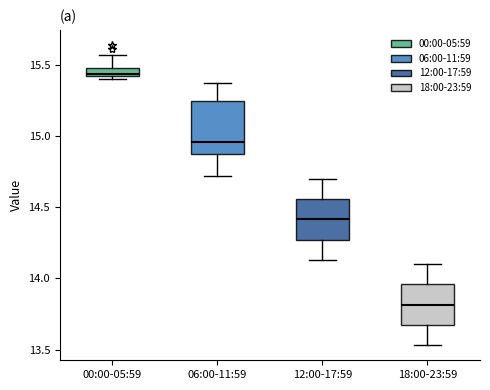

Where is the lower edge of the box for 06:00-11:59 on the y-axis? The values are not printed on the chart, so give them approximately, as read against the axis.

14.85